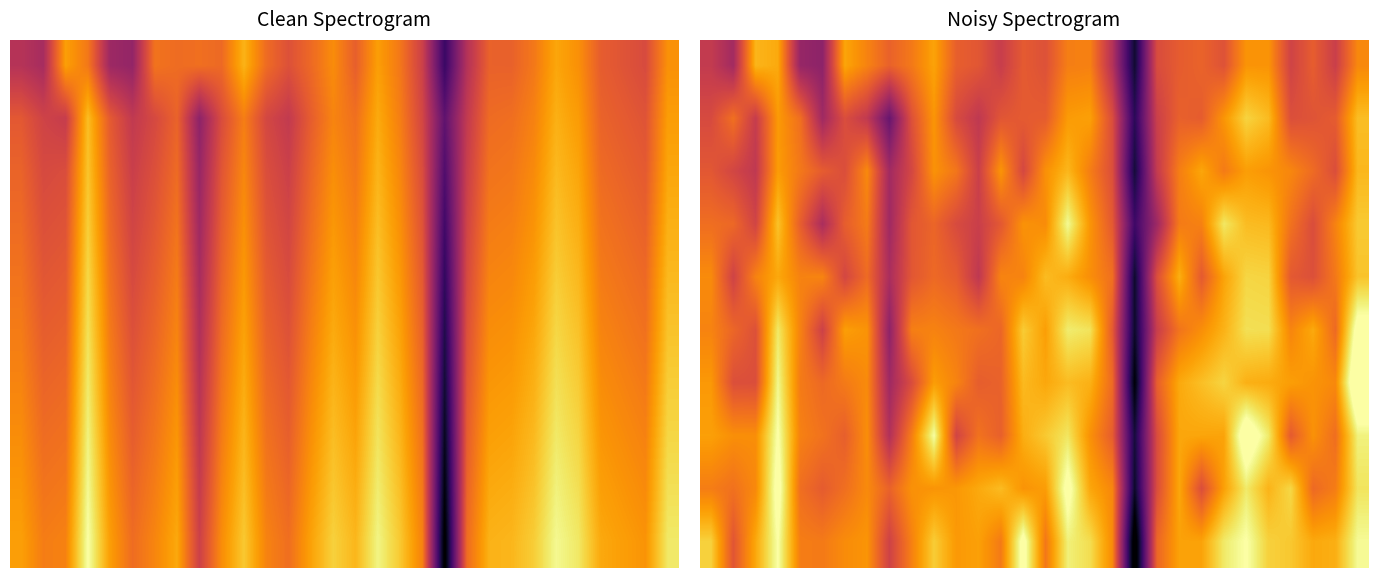

Count the number of data series in this chart.

10